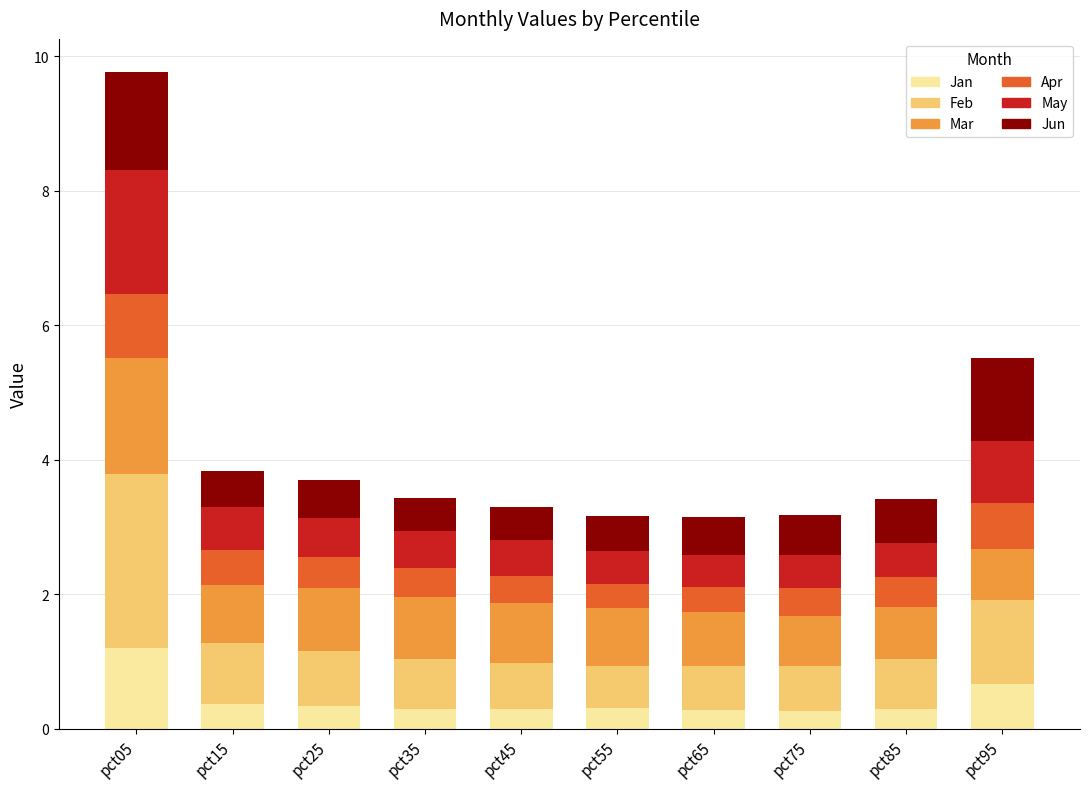

What is the difference between the maximum and minimum values in the Jan series?

0.9